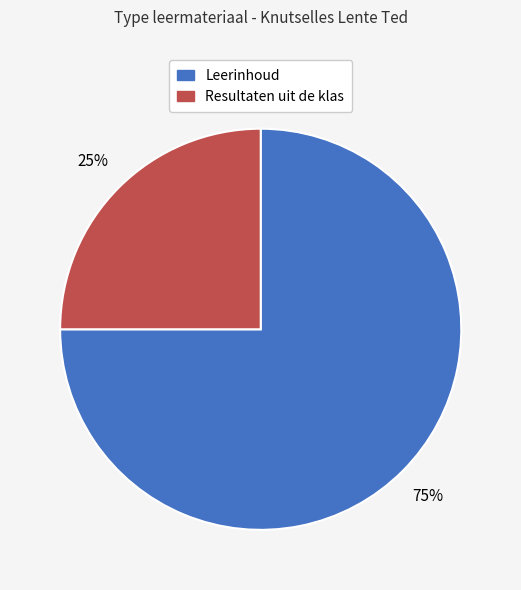

To the nearest percent, what is the difference between the largest and smallest slice percentages?

50%